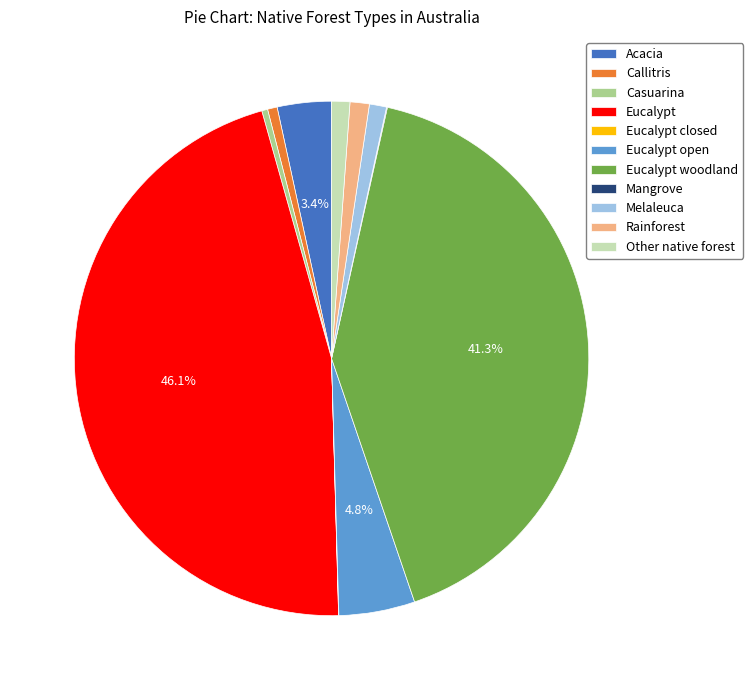

Do Melaleuca and Other native forest together represent more than half of the pie?

No